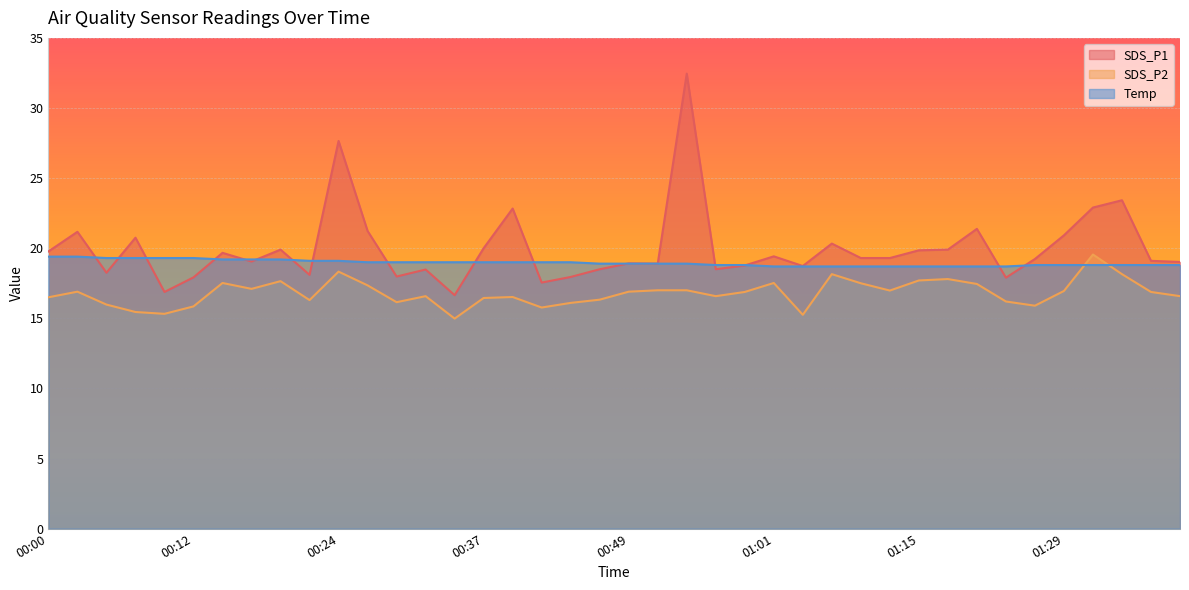

List the series in order of their peak value, lowest first.

Temp, SDS_P2, SDS_P1